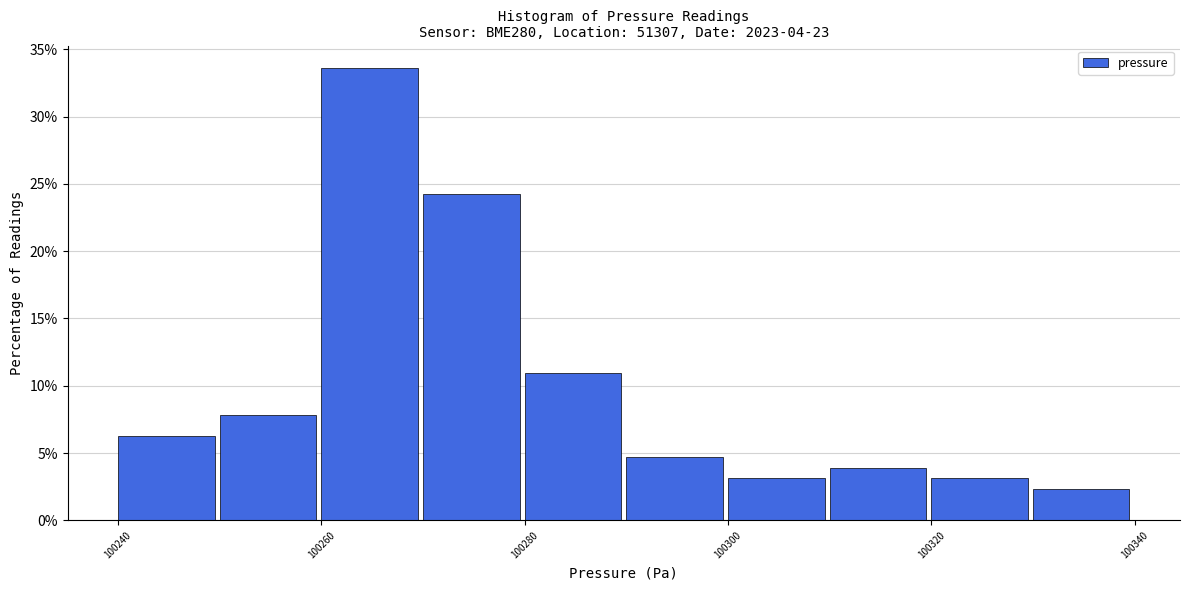

Over which range of the x-axis is the bar tallest?

100260 to 100270